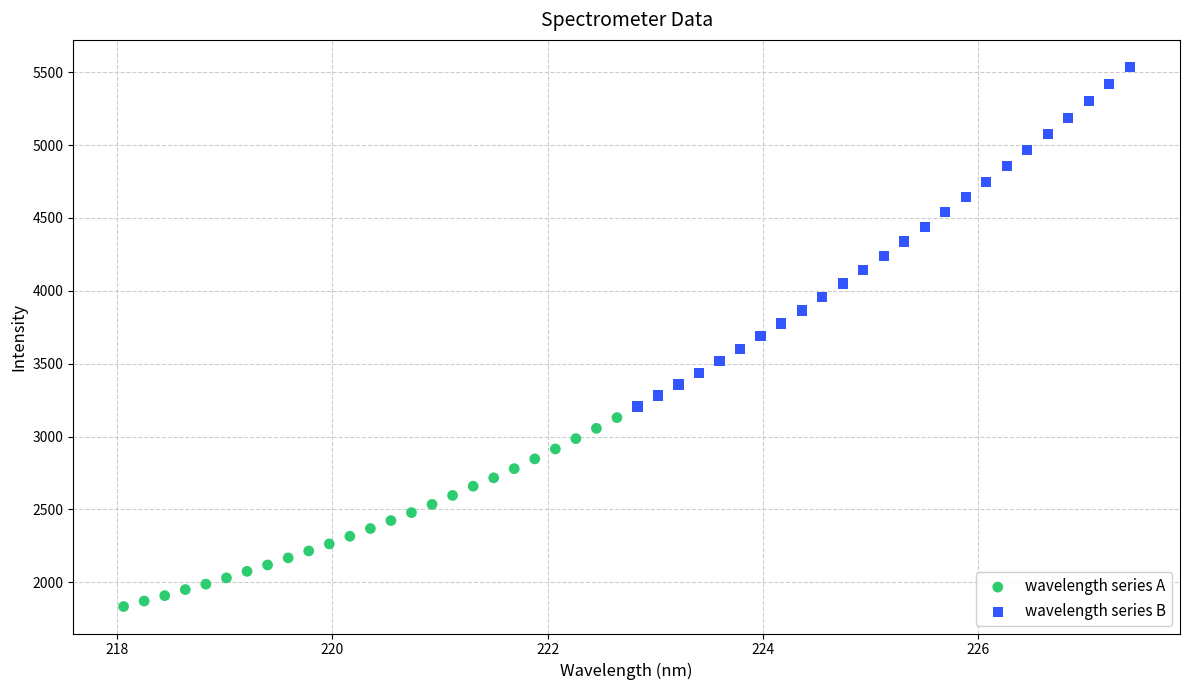

Which series has the largest Y range (max minus min)?

wavelength series B